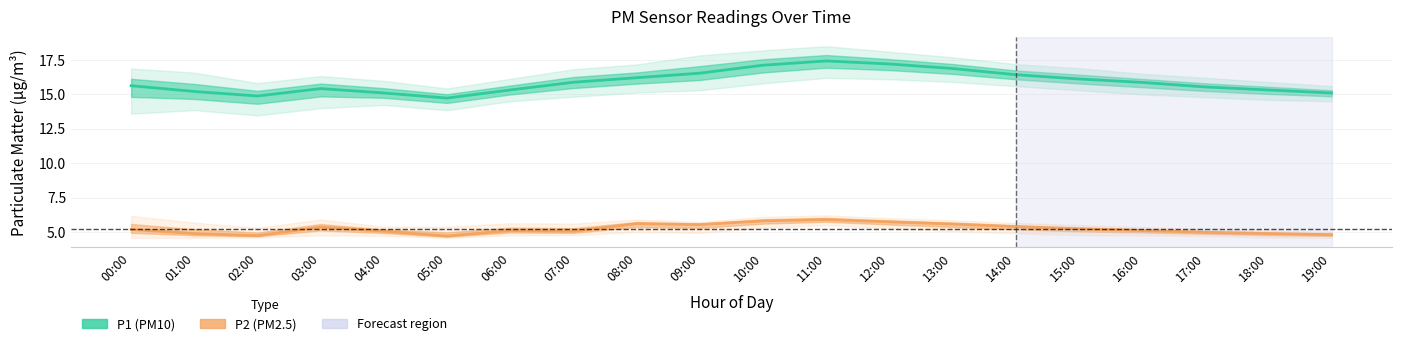

What value does the P2 (PM2.5) series have at 03:00?

5.3